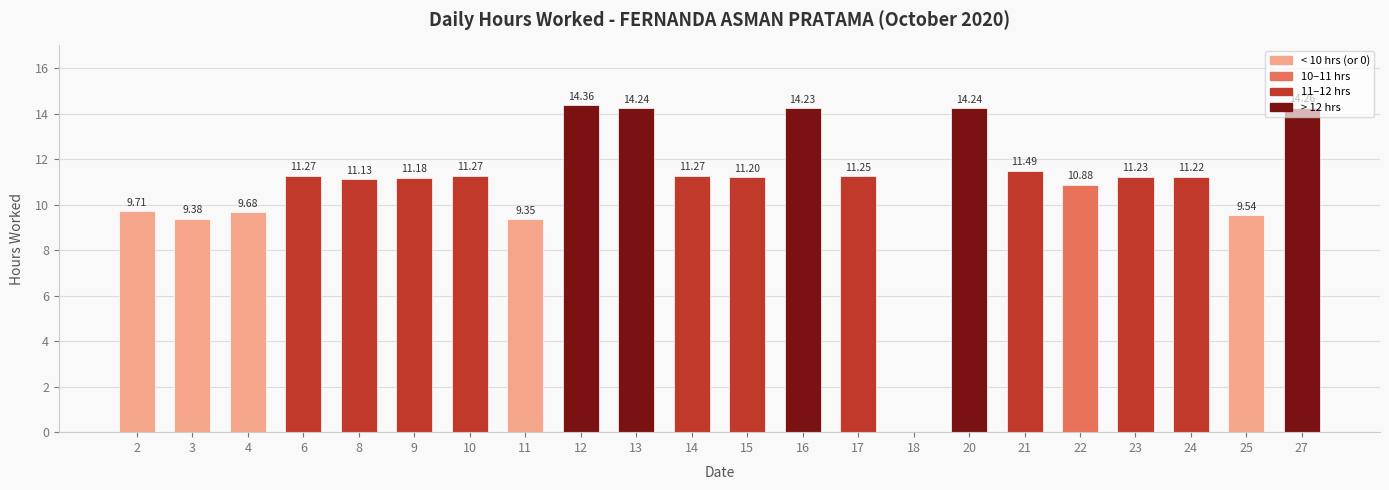

What is the sum of the values at 9 and 15?

22.4